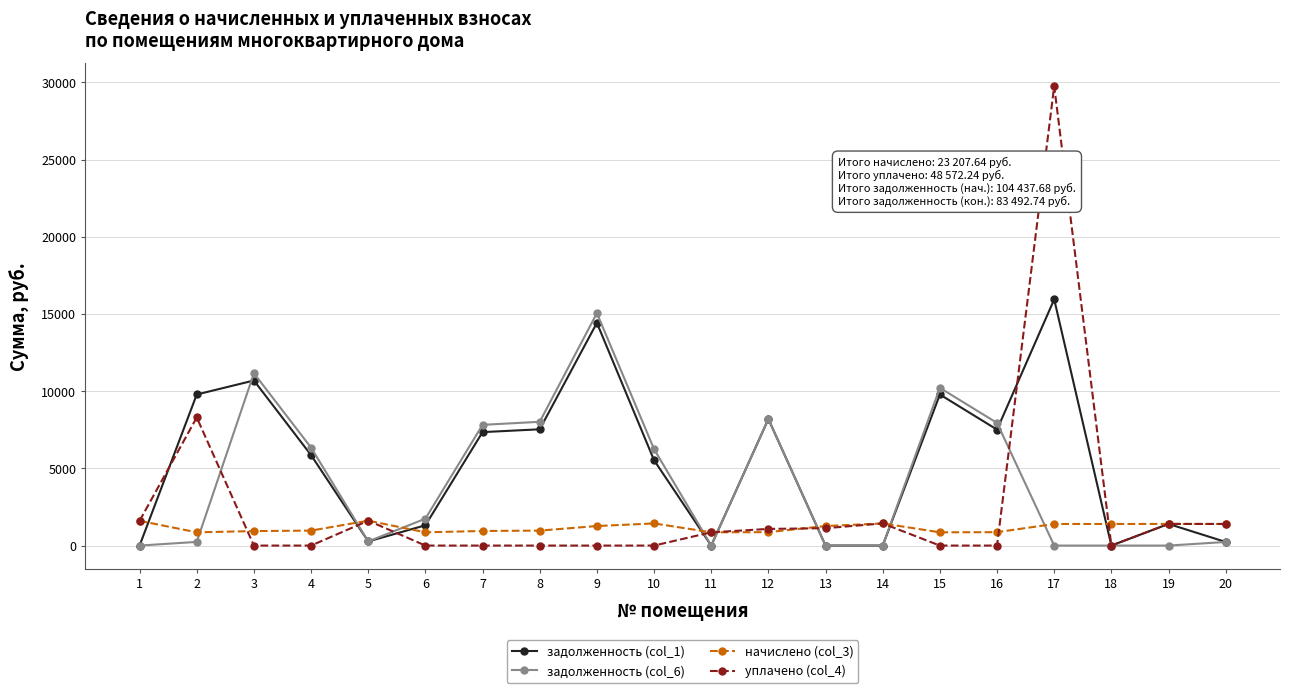

What is the difference between the maximum and minimum values in the уплачено (col_4) series?

29758.8